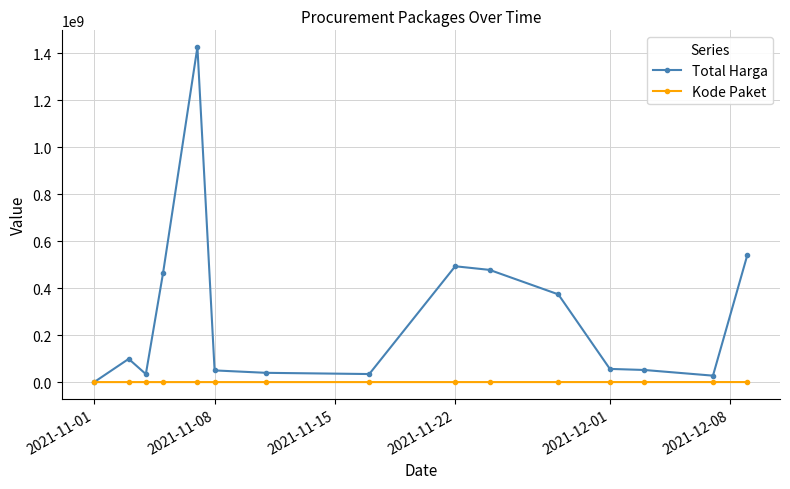

What is the lowest value of the Kode Paket series?

464